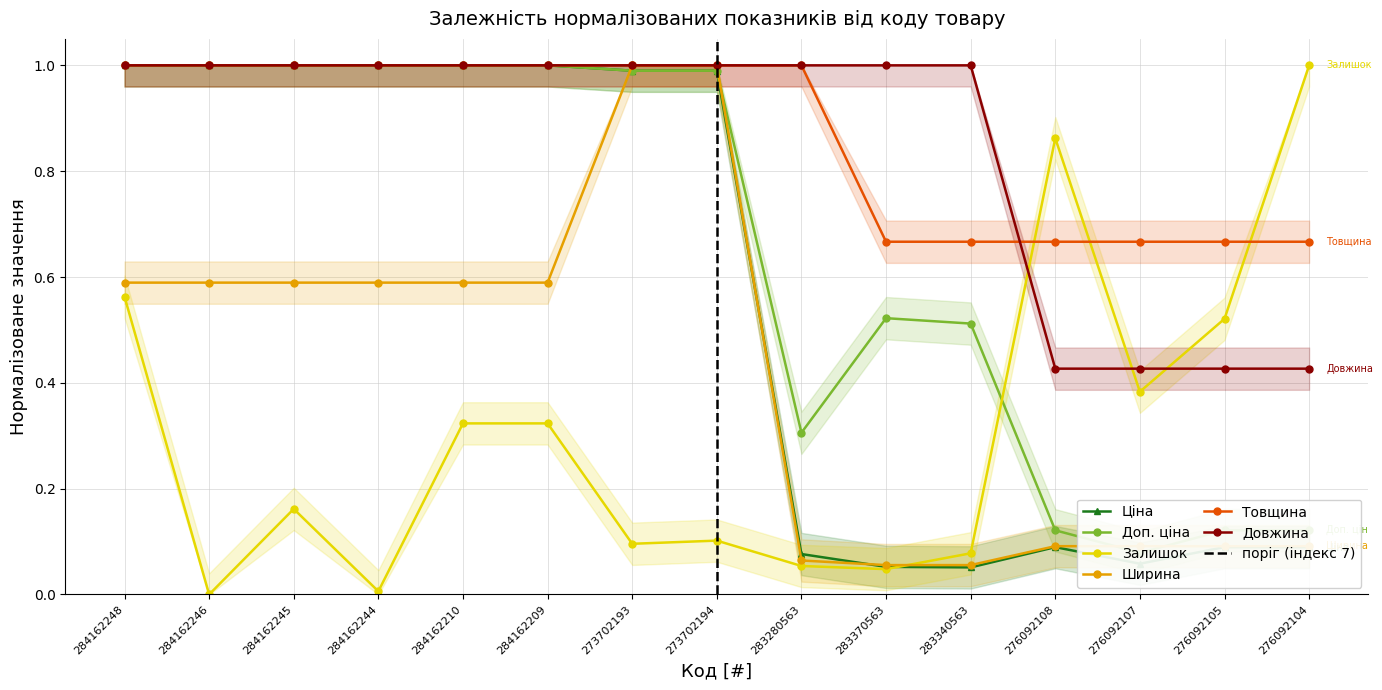

How many series are shown in this chart?

6